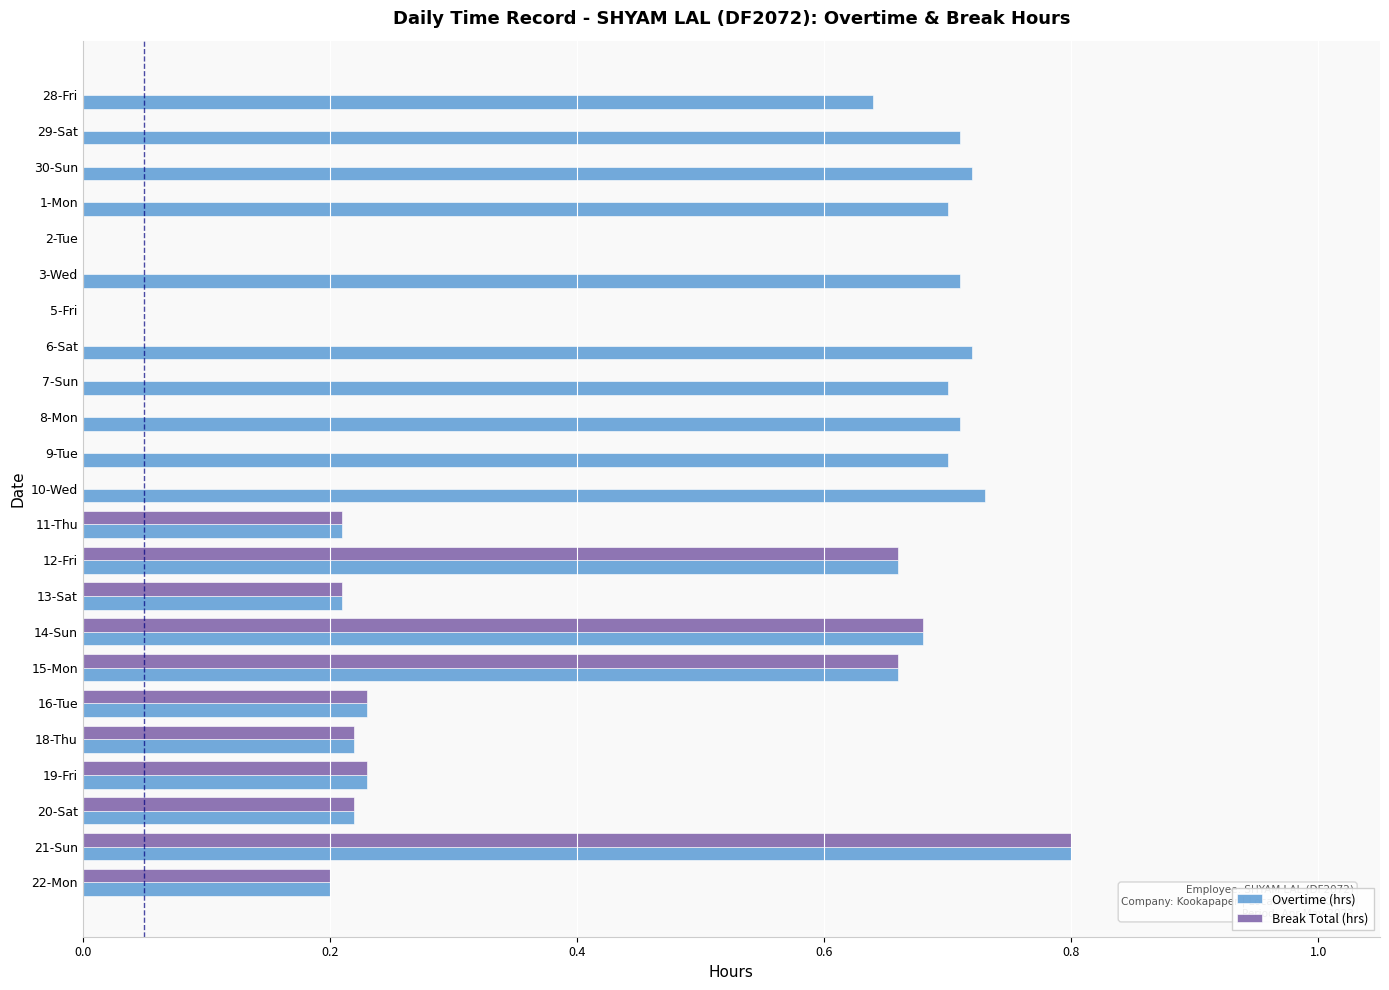

What is the greatest value displayed?

0.8